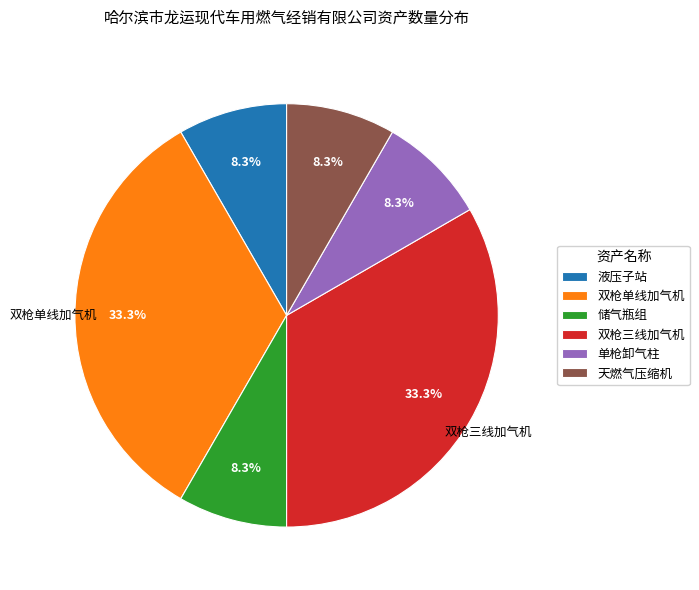

To the nearest percent, what is the average slice percentage?

17%